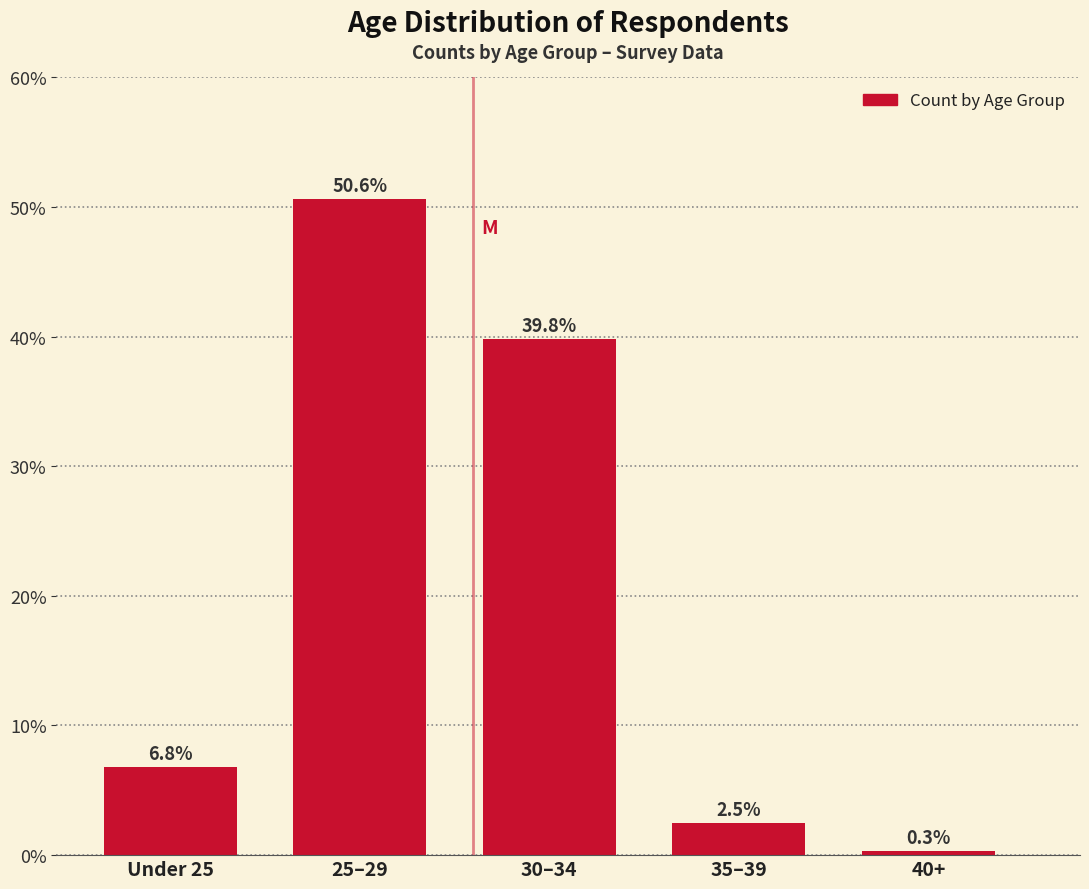

Reading left to right, what are all the values shown in this chart?

6.8	50.6	39.8	2.5	0.3